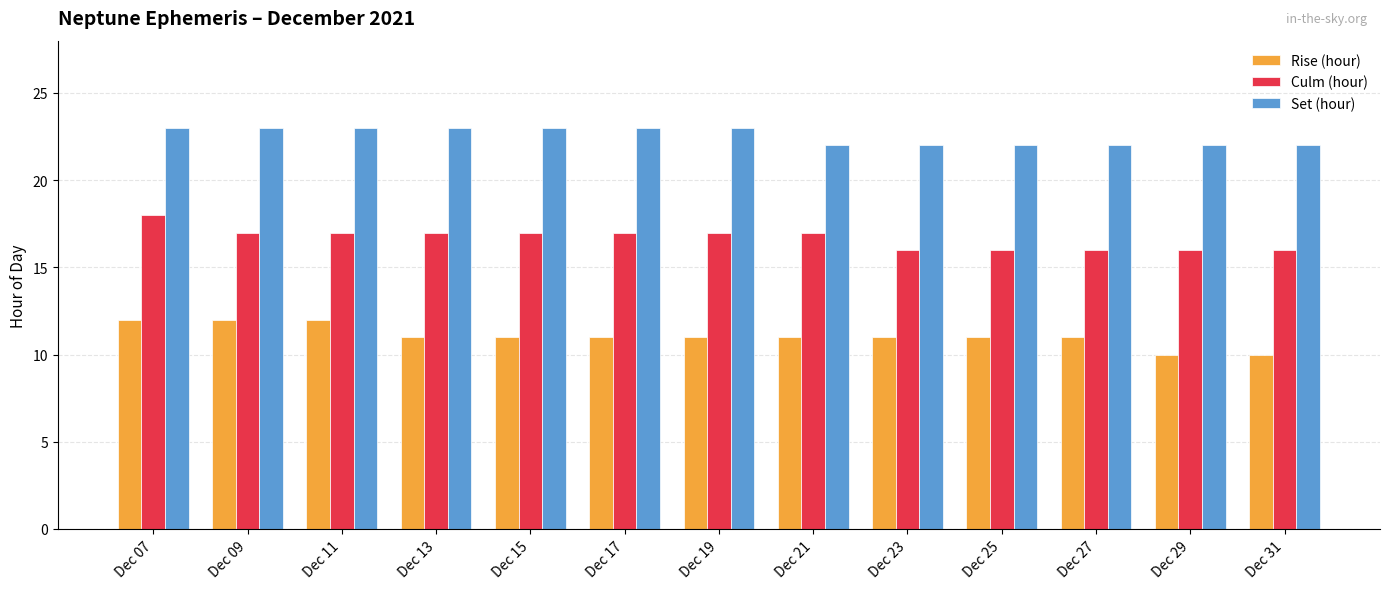

Which series has the largest total across all categories?

Set (hour)